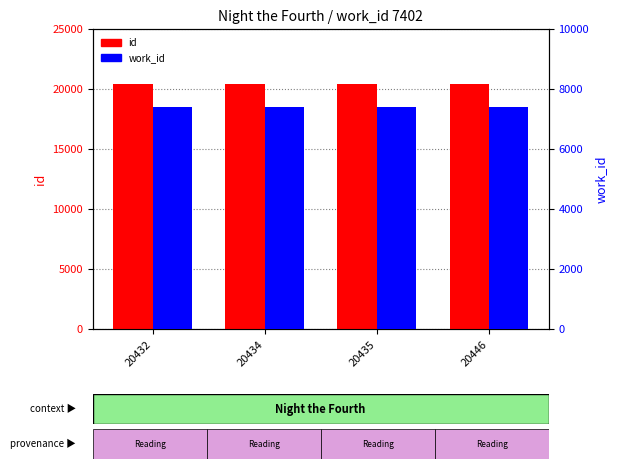

The work_id series shows 11483 at 20432. True or false?

False